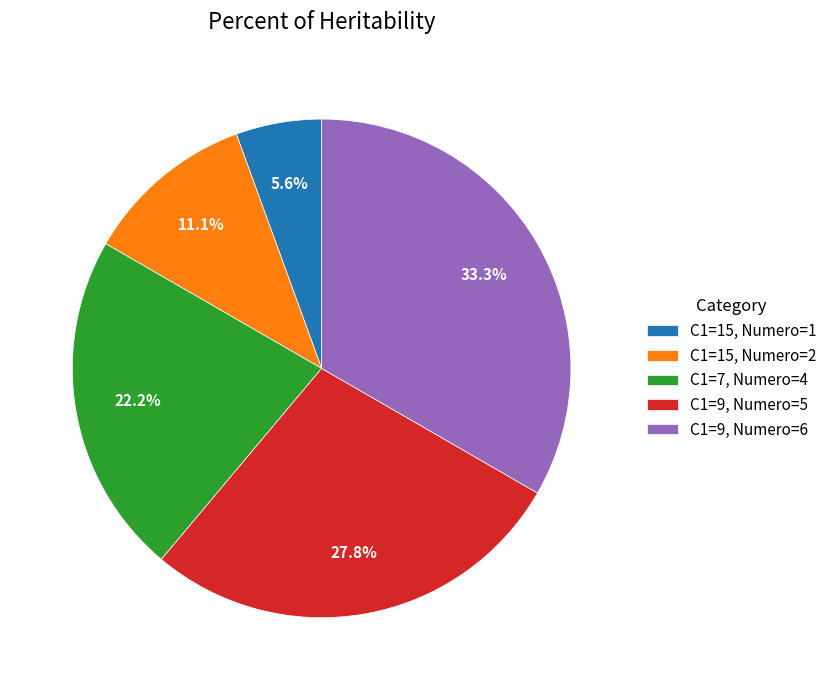

Is there any slice that represents more than half of the pie?

No